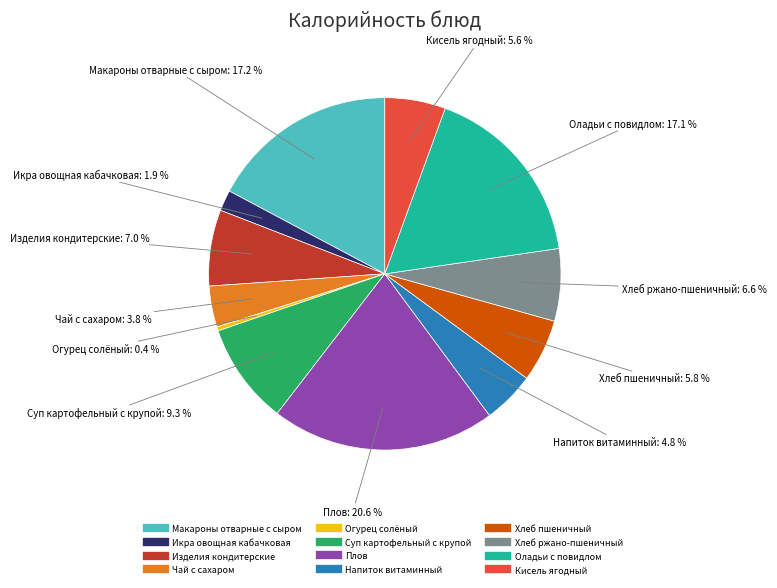

Count the number of slices in the pie.

12